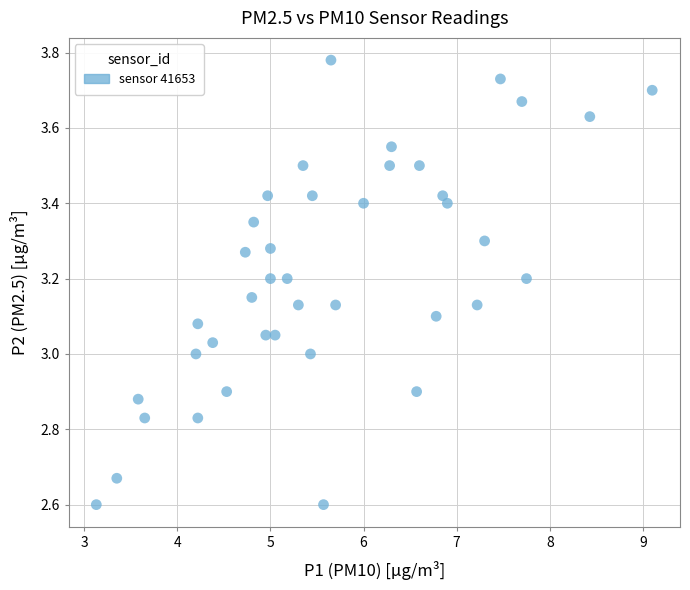

What is the range of X values (max minus min)?

6.0